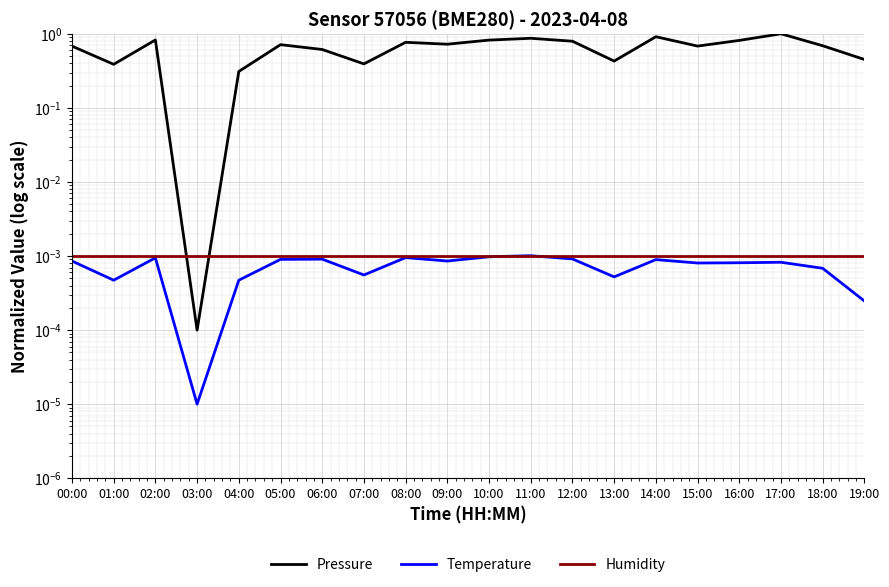

What is the highest value of the Pressure series?

1.0